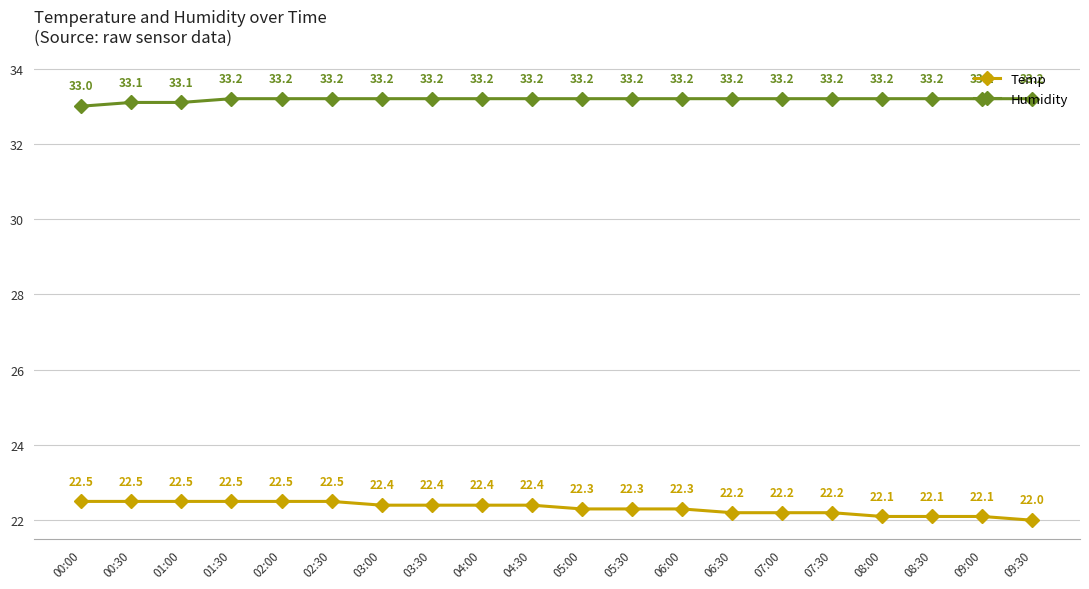

At how many categories does at least one series exceed 27?

20